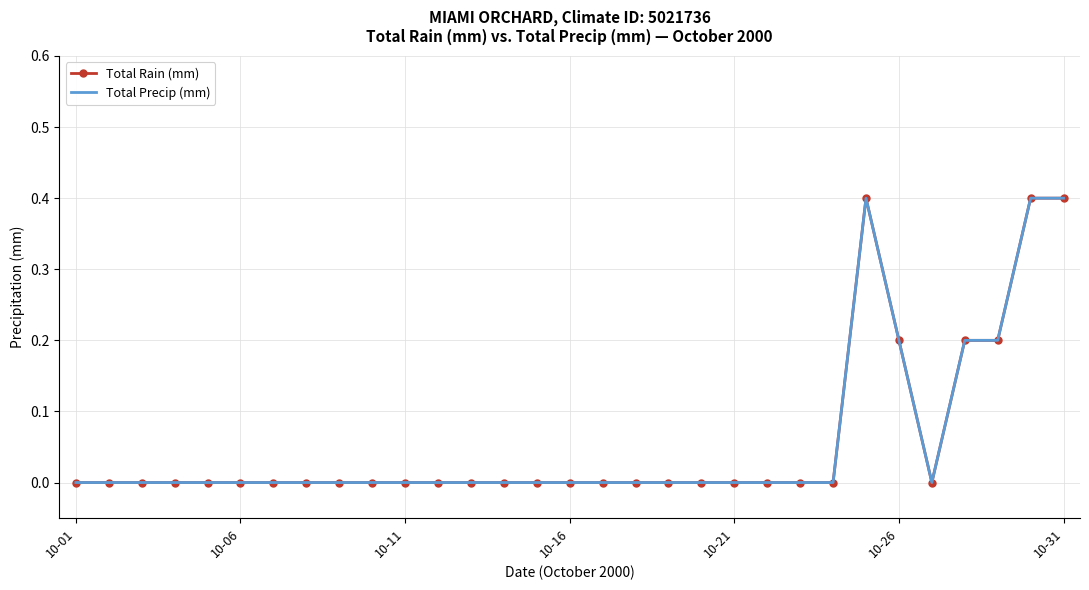

List the series in order of their peak value, highest first.

Total Rain (mm), Total Precip (mm)